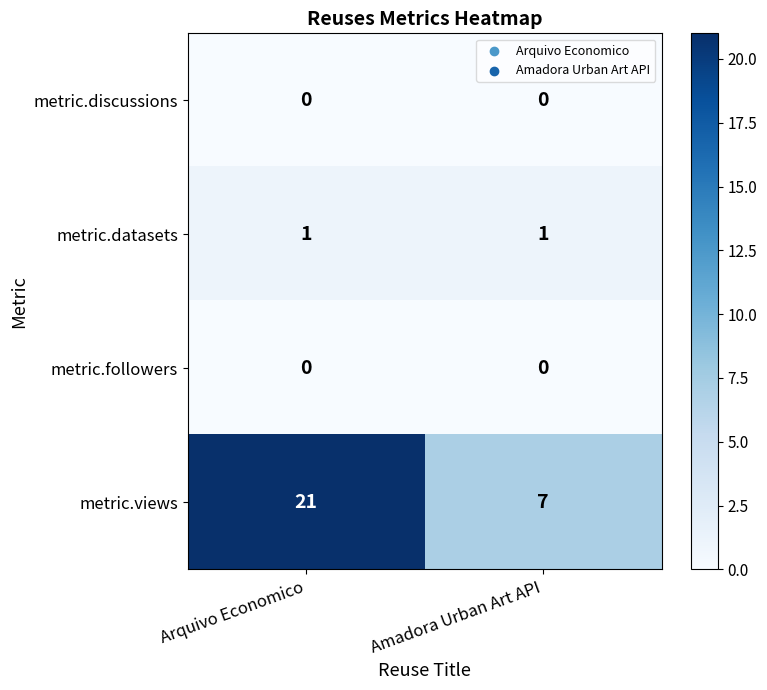

At which label does metric.views reach its peak?

Arquivo Economico